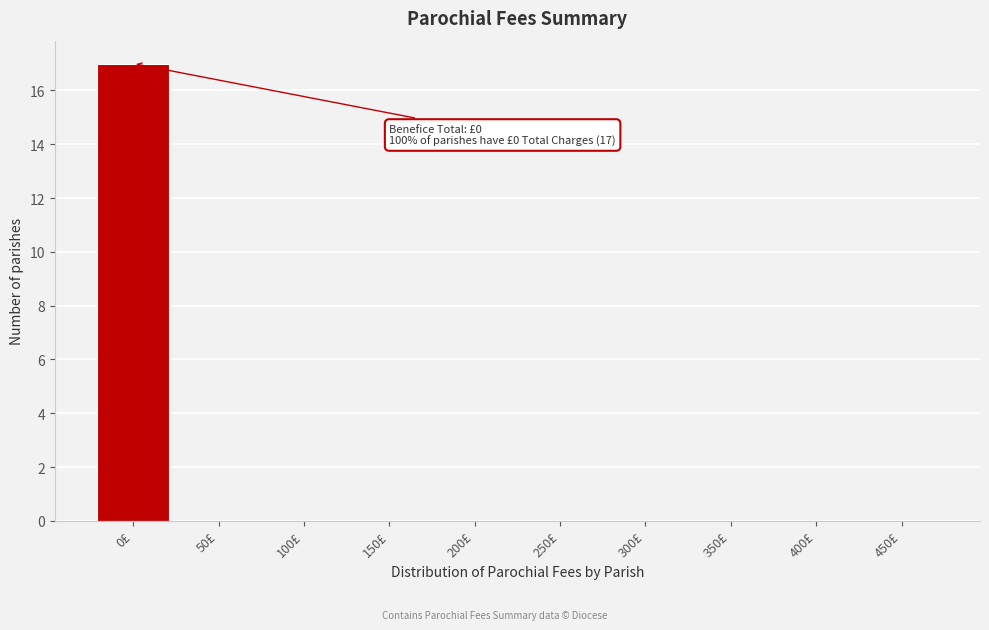

Reading right to left, list all the values displayed in this chart.

450£=0	400£=0	350£=0	300£=0	250£=0	200£=0	150£=0	100£=0	50£=0	0£=17